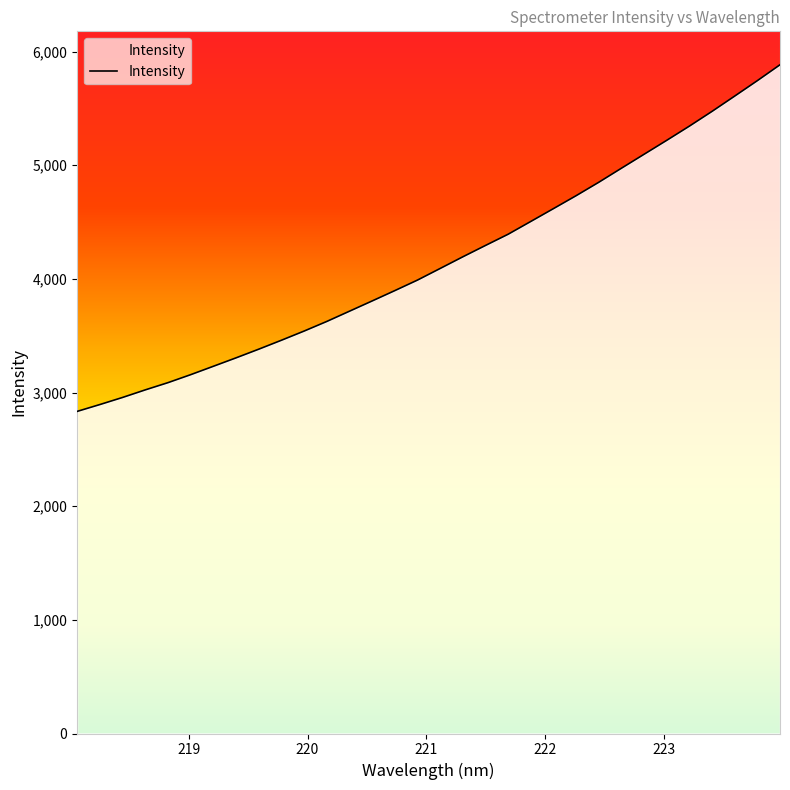

The chart shows a value of 2430.7 at 221.6902. True or false?

False